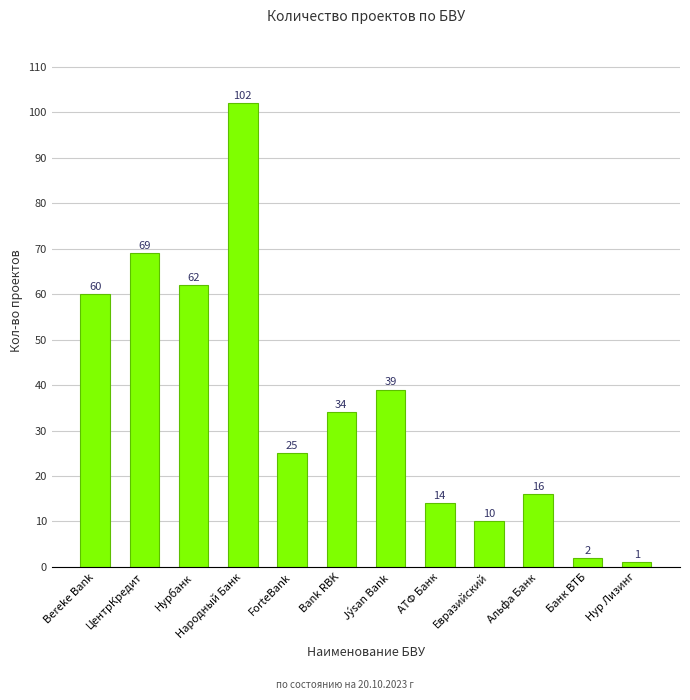

What is the sum of the values at Альфа Банк and Bereke Bank?

76